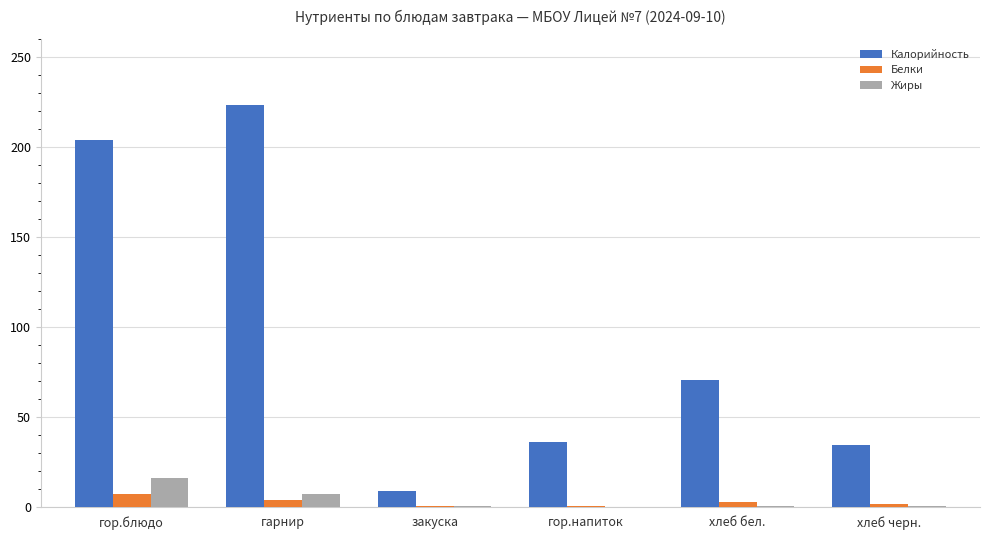

What are all the series names shown in the legend?

Калорийность, Белки, Жиры